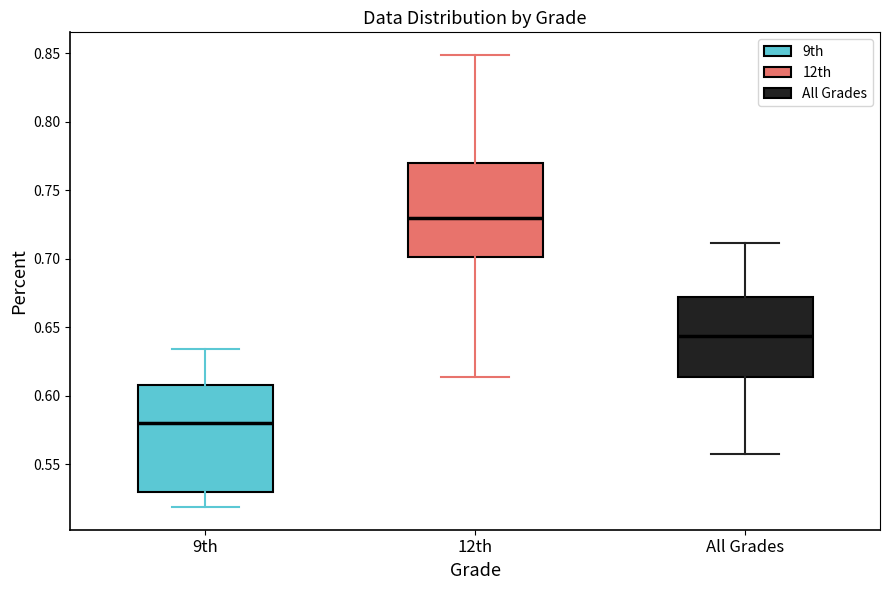

Where is the lower edge of the box for 9th on the y-axis? The values are not printed on the chart, so give them approximately, as read against the axis.

0.530